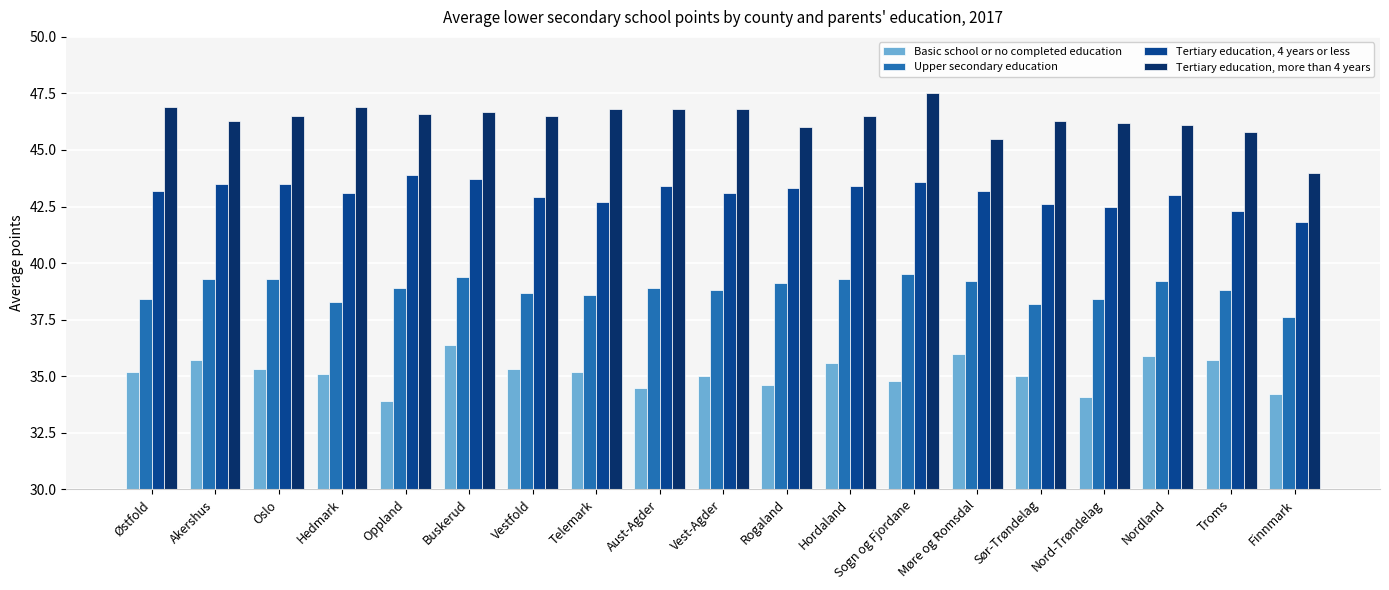

List the series in order of their overall mean, highest first.

Tertiary education, more than 4 years, Tertiary education, 4 years or less, Upper secondary education, Basic school or no completed education